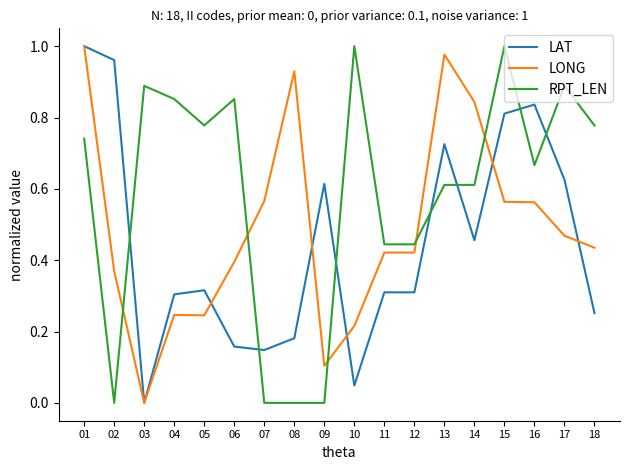

How many times do RPT_LEN and LONG cross each other?

5